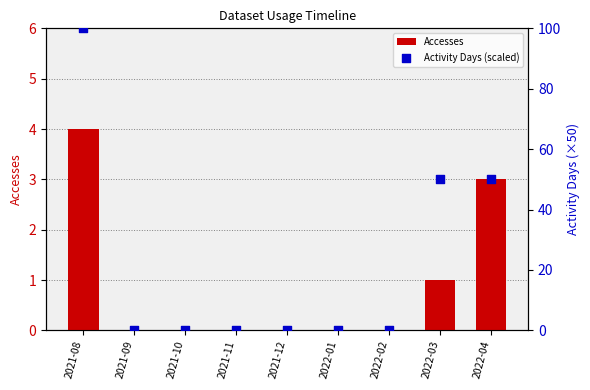

What are all the series names shown in the legend?

Accesses, Activity Days (scaled)